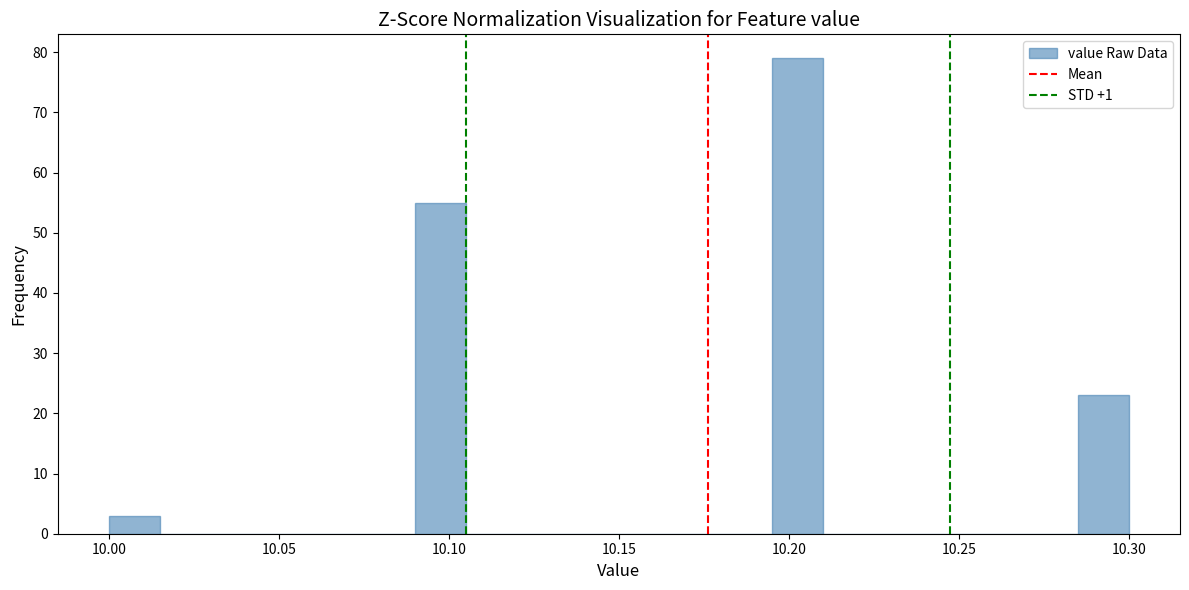

Read against the x-axis, roughly where is the centre of the tallest bar?

10.205